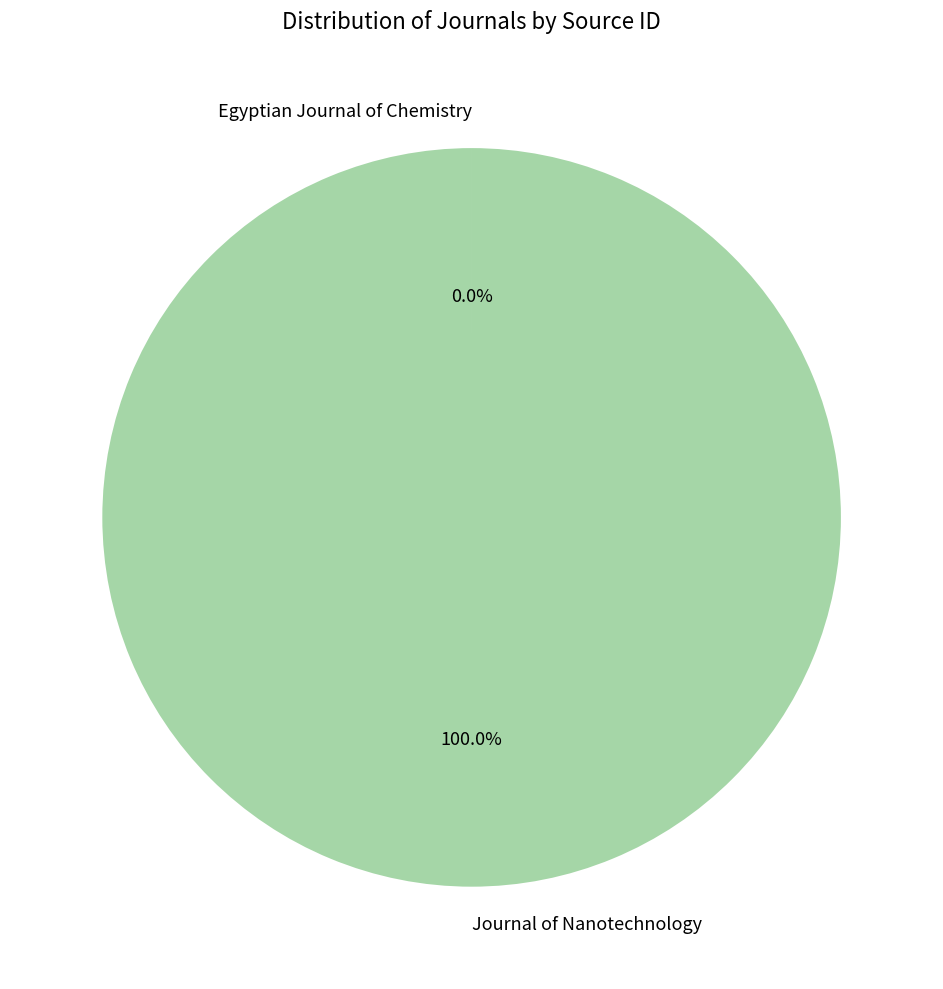

Which category has the biggest portion of the pie?

Journal of Nanotechnology